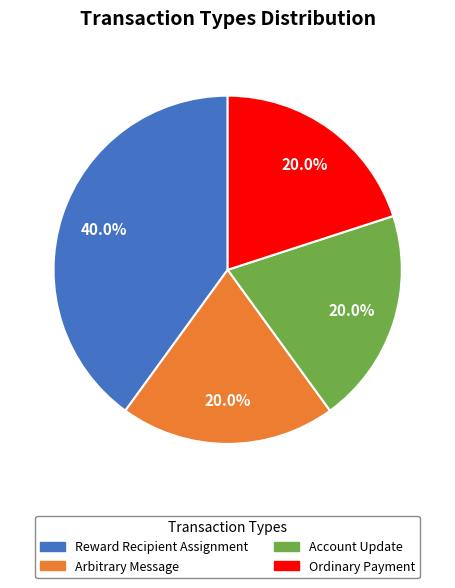

Is it true that Reward Recipient Assignment is 40% of the pie?

True